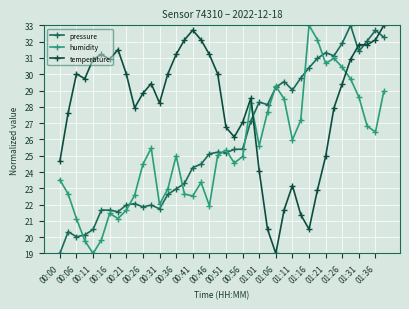

What is the value of the humidity point at the 32nd from the left?

32.1